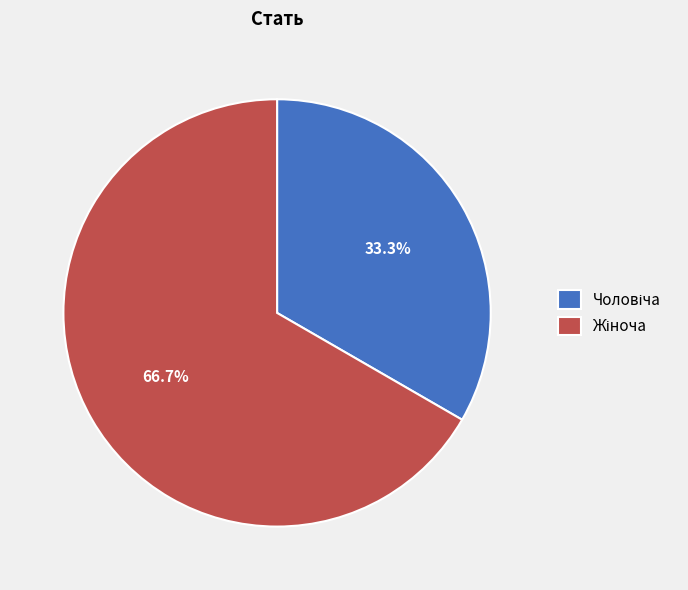

Is there any slice that represents more than half of the pie?

Yes